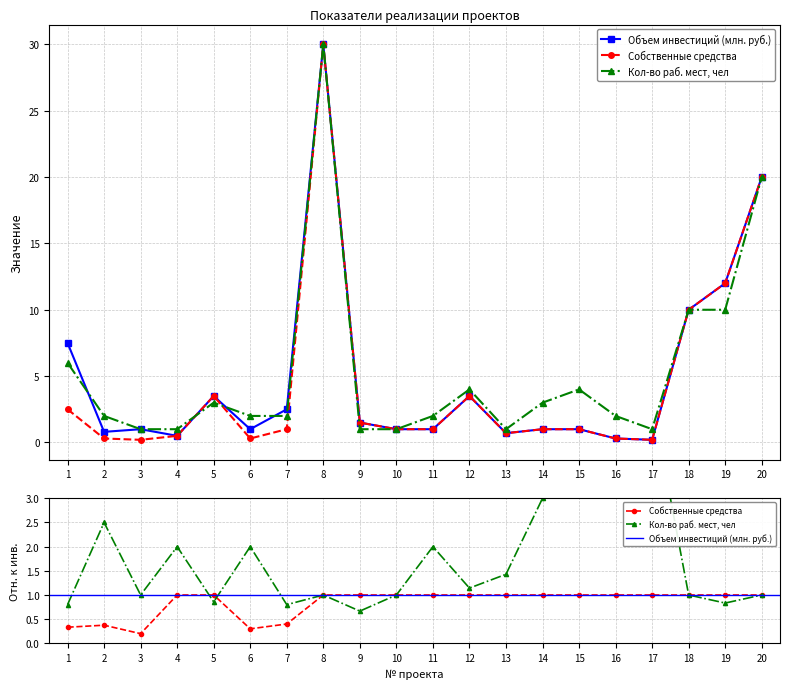

What is the difference between the highest and lowest values at 16?

1.7